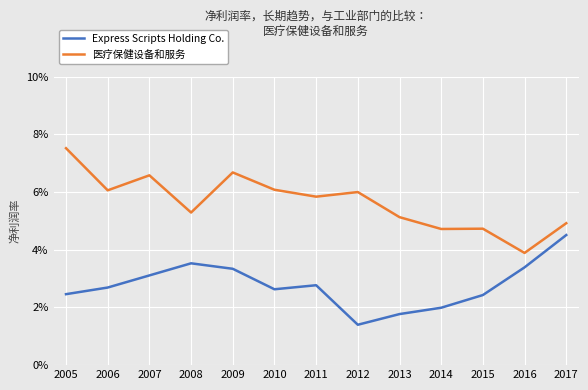

Rank the series at 2007 from highest to lowest value.

医疗保健设备和服务, Express Scripts Holding Co.